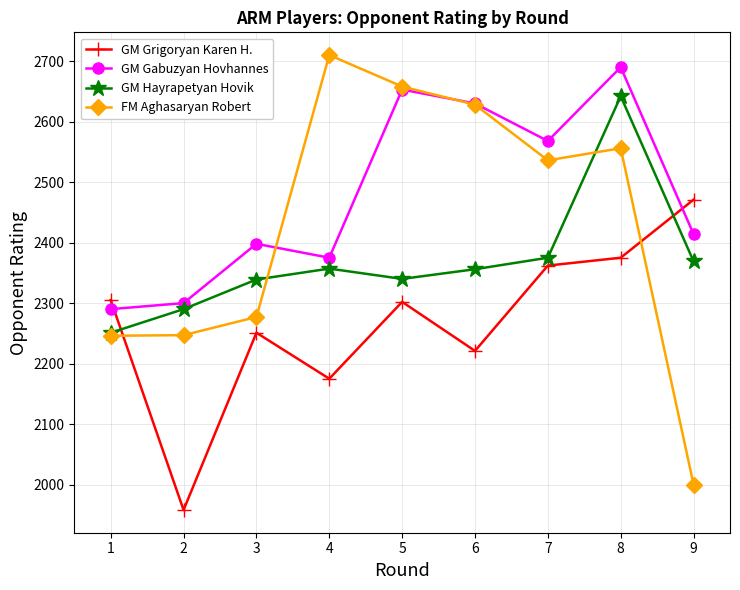

What is the spread (max minus min) of values at 6?

409